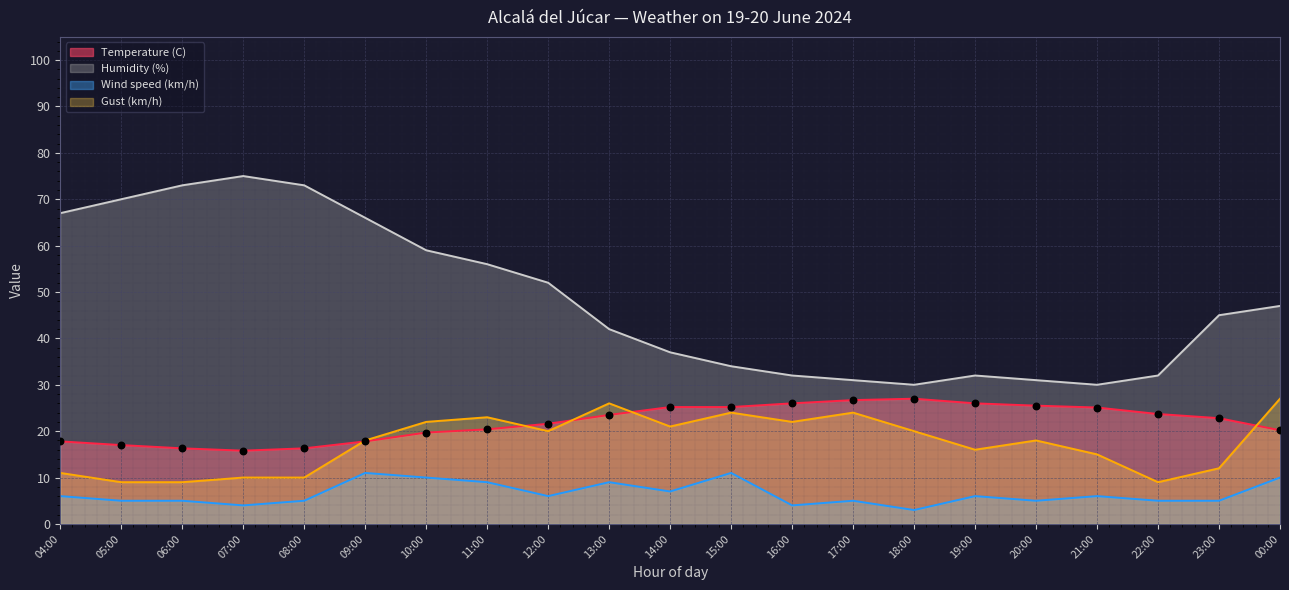

What is the total value across all series at 20:00?

79.5